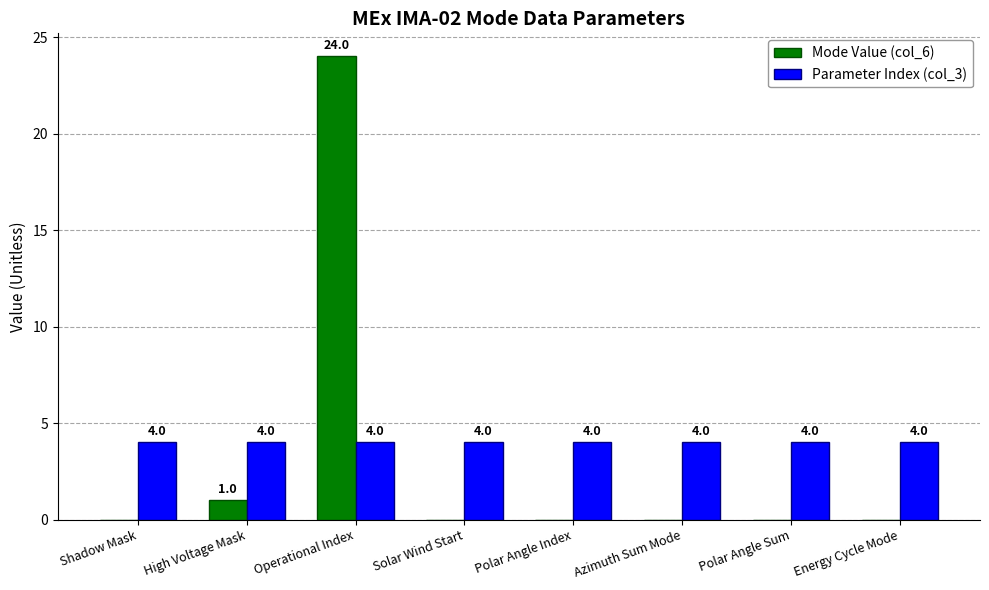

What is the total value across all series at Polar Angle Sum?

4